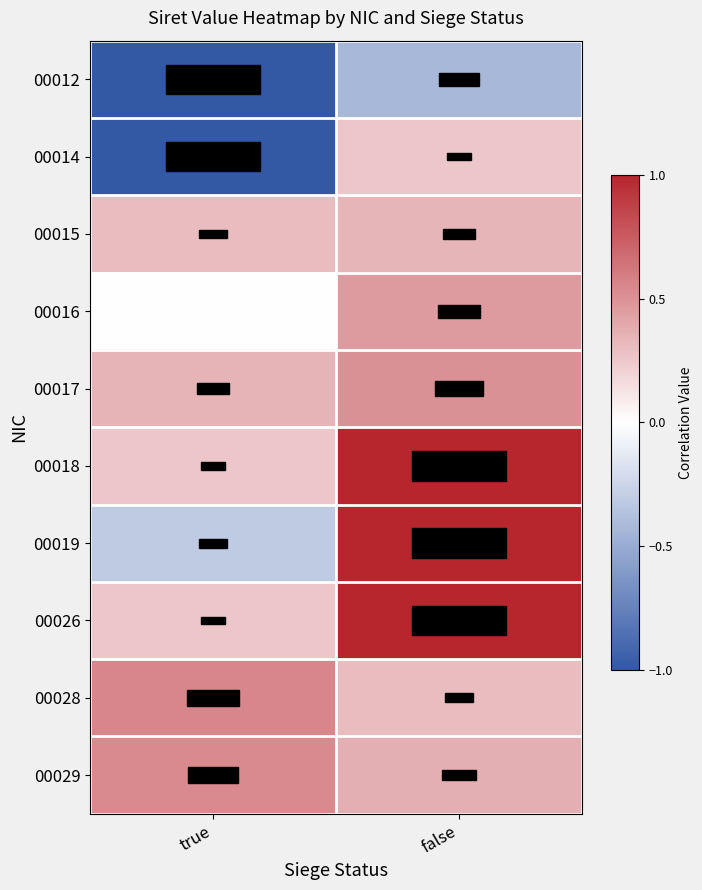

At how many categories does at least one series exceed 0?

2